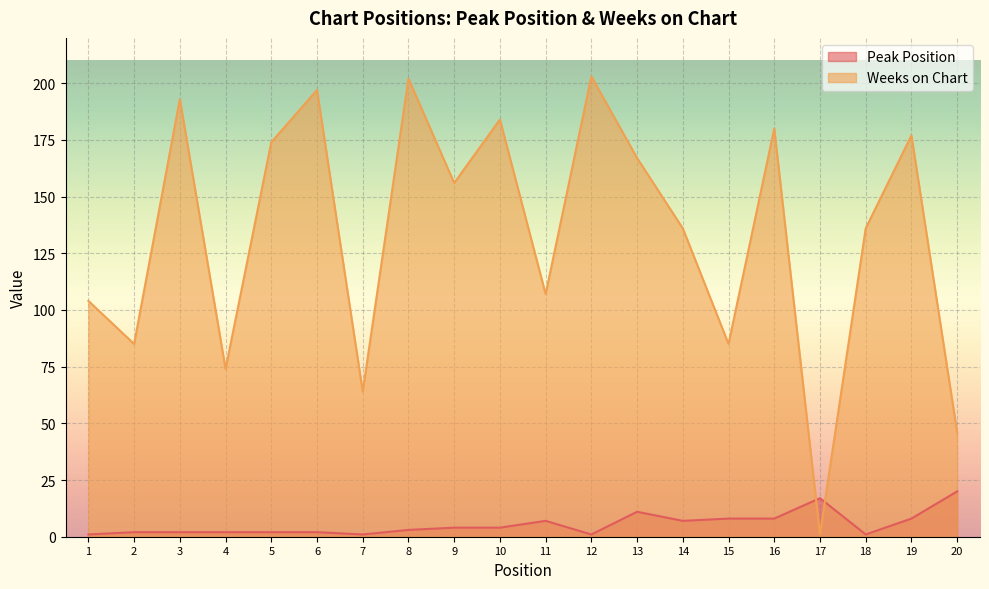

What is the value of the Peak Position point at the 5th from the left?

2